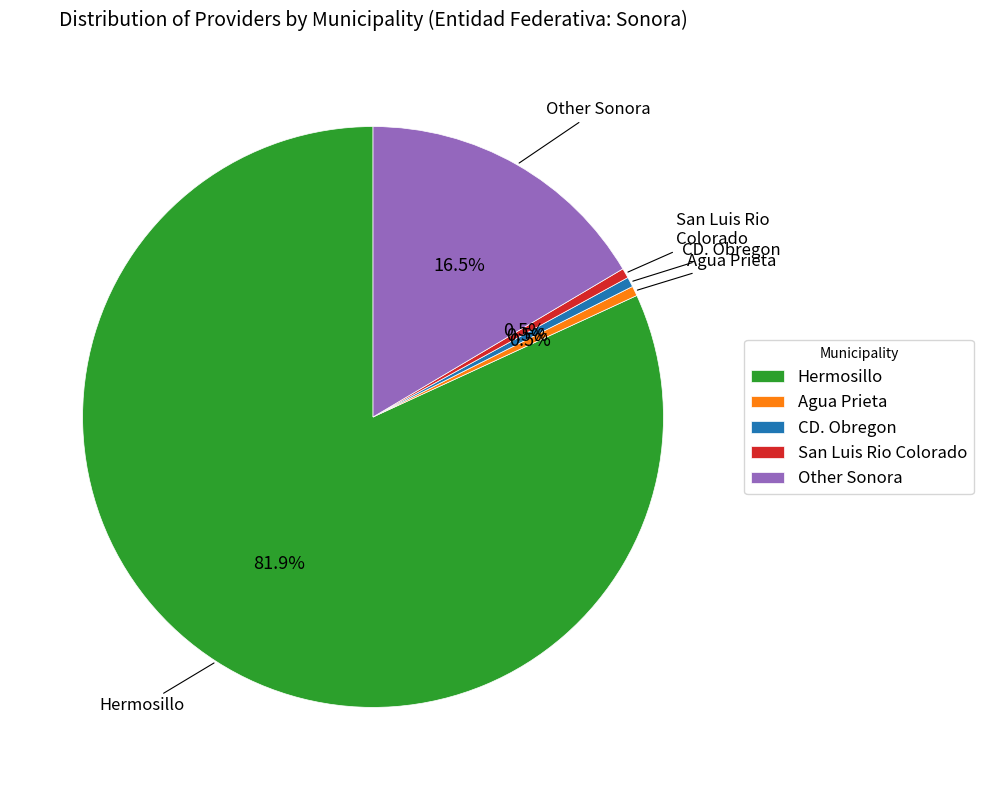

Is there a majority slice in this chart?

Yes